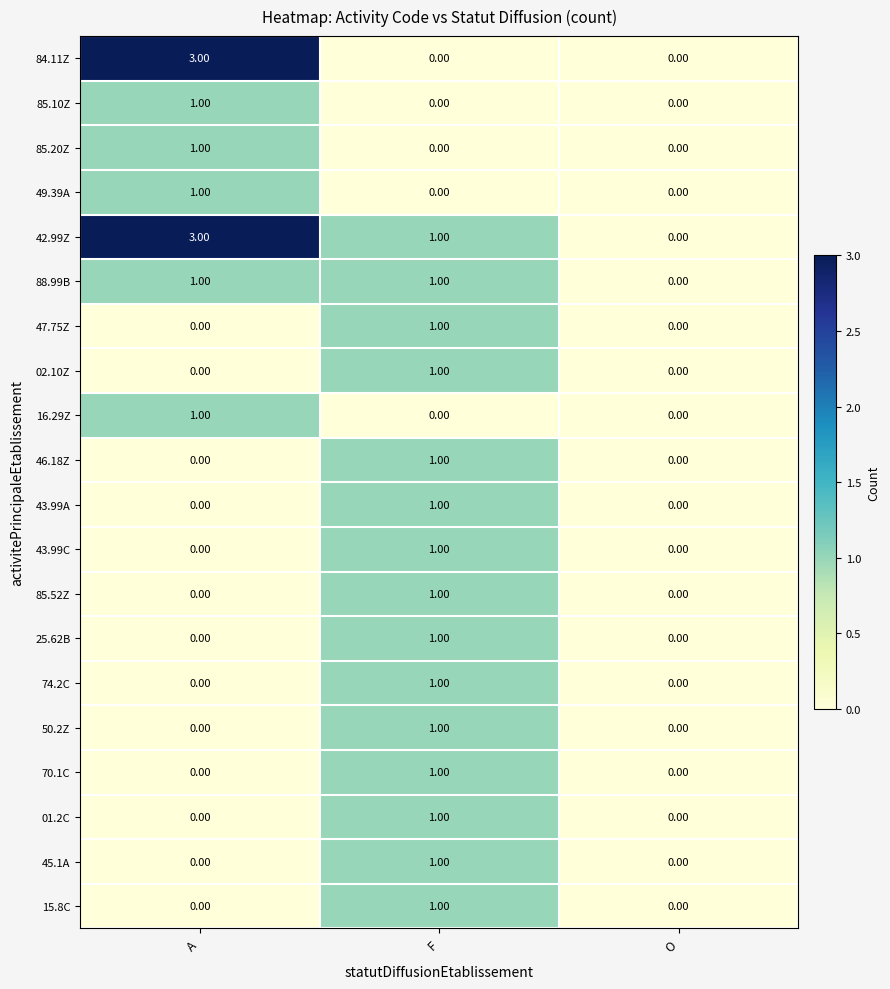

At which category is the sum across all series the highest?

F